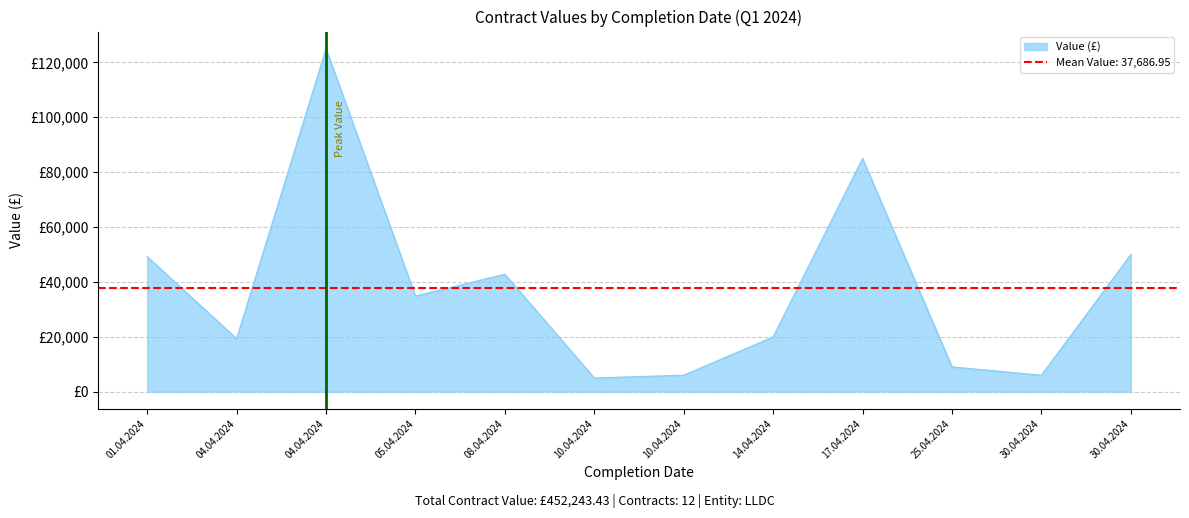

True or false: the data shows 29693.1 at 01.04.2024.

False